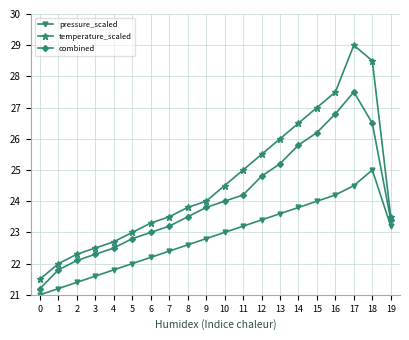

The temperature_scaled series shows 23.3 at 6. True or false?

True